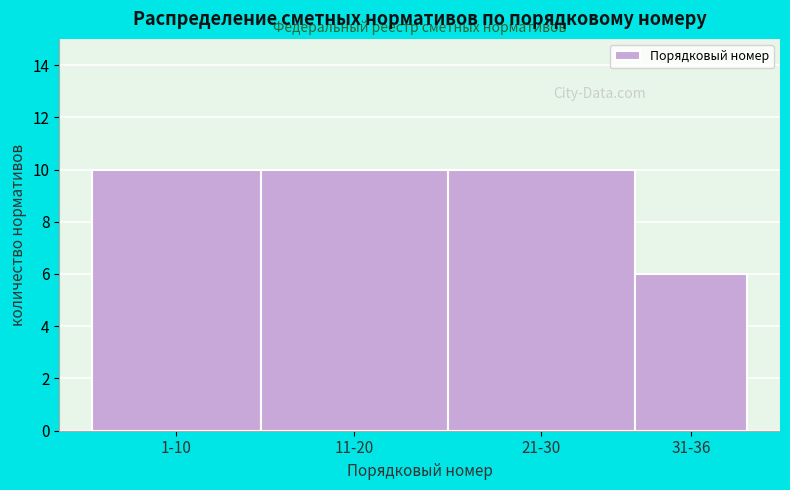

Reading right to left, list all the values displayed in this chart.

31-36=6	21-30=10	11-20=10	1-10=10